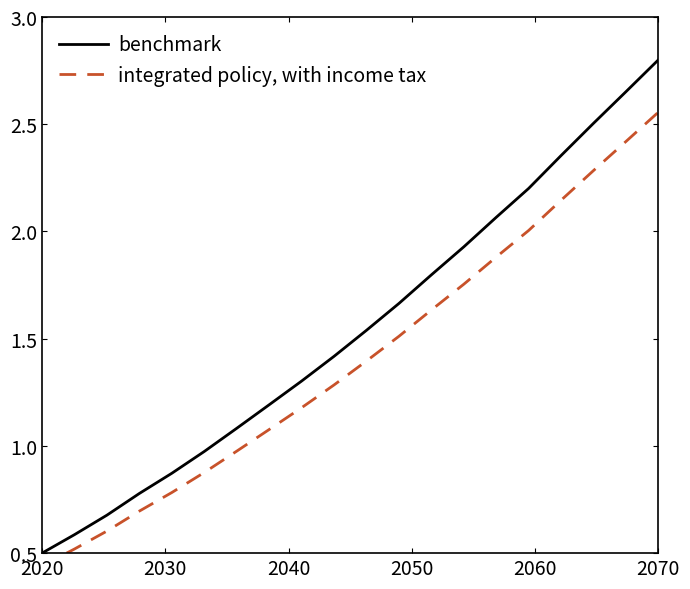

True or false: integrated policy, with income tax has more than 1 interior local peaks.

False